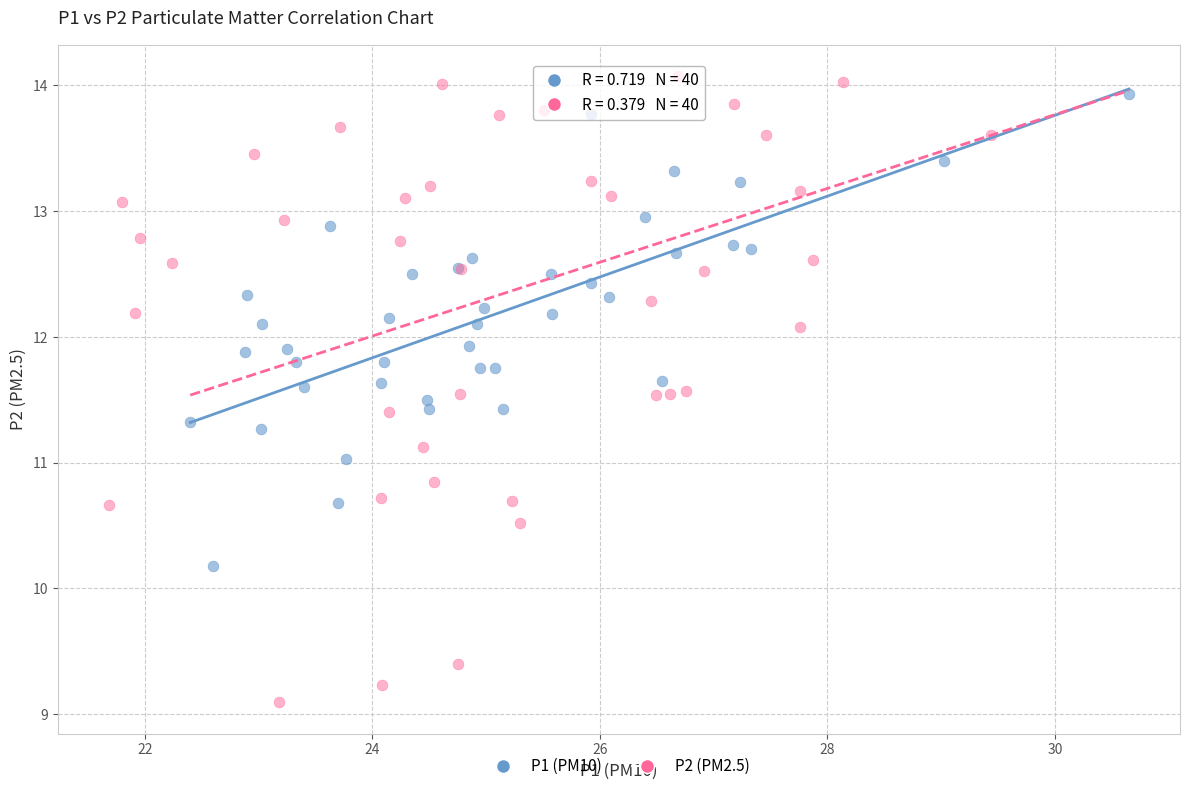

What are all the series names shown in the legend?

P1 (PM10), P2 (PM2.5)